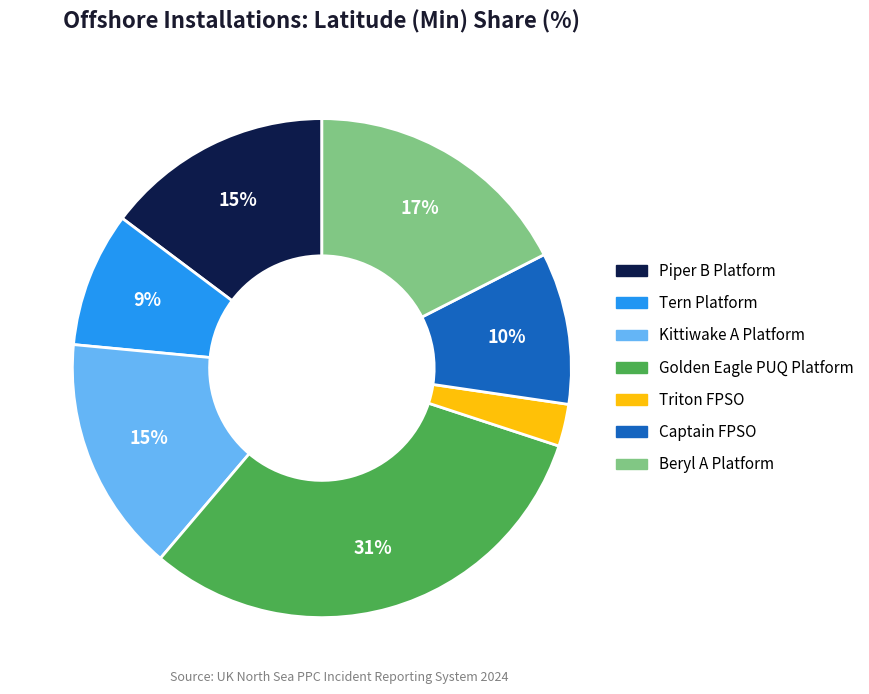

Which category has the biggest portion of the pie?

Golden Eagle PUQ Platform